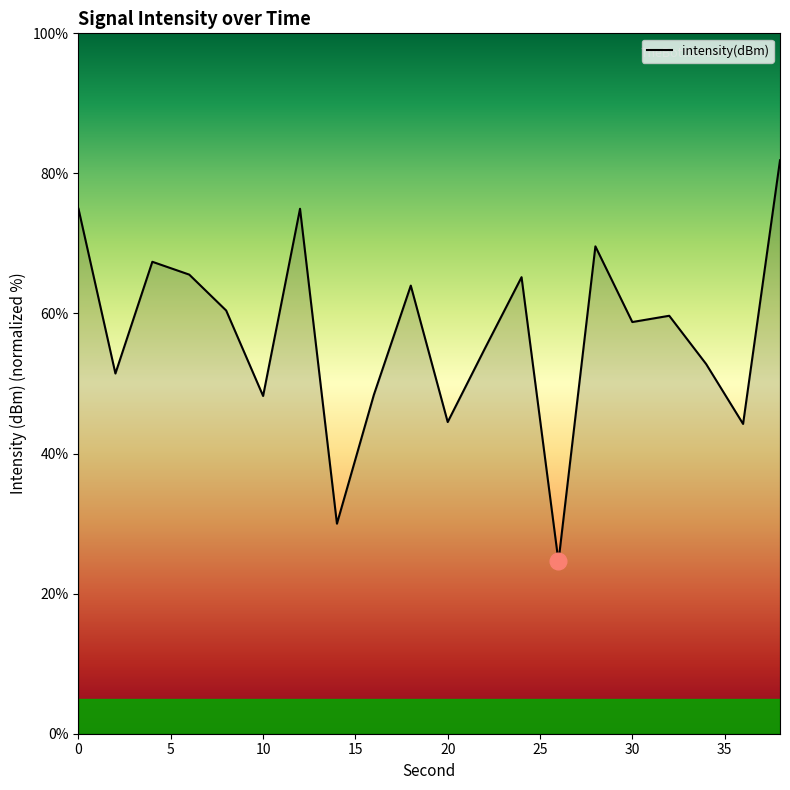

What is the difference between the maximum and minimum values?

57.3